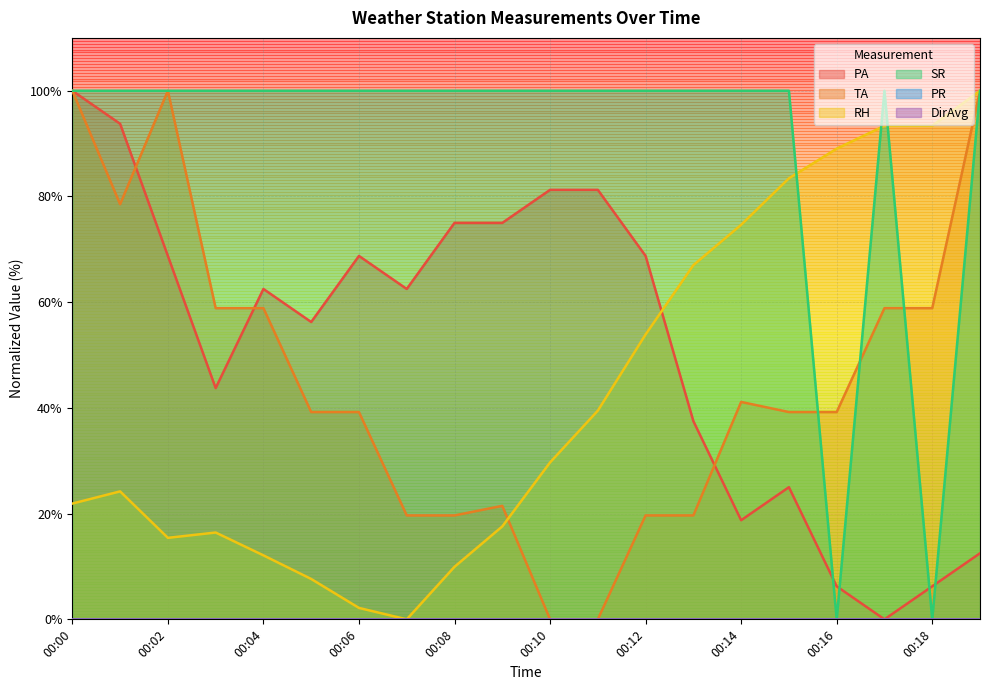

How many interior local valleys does the SR series have?

2